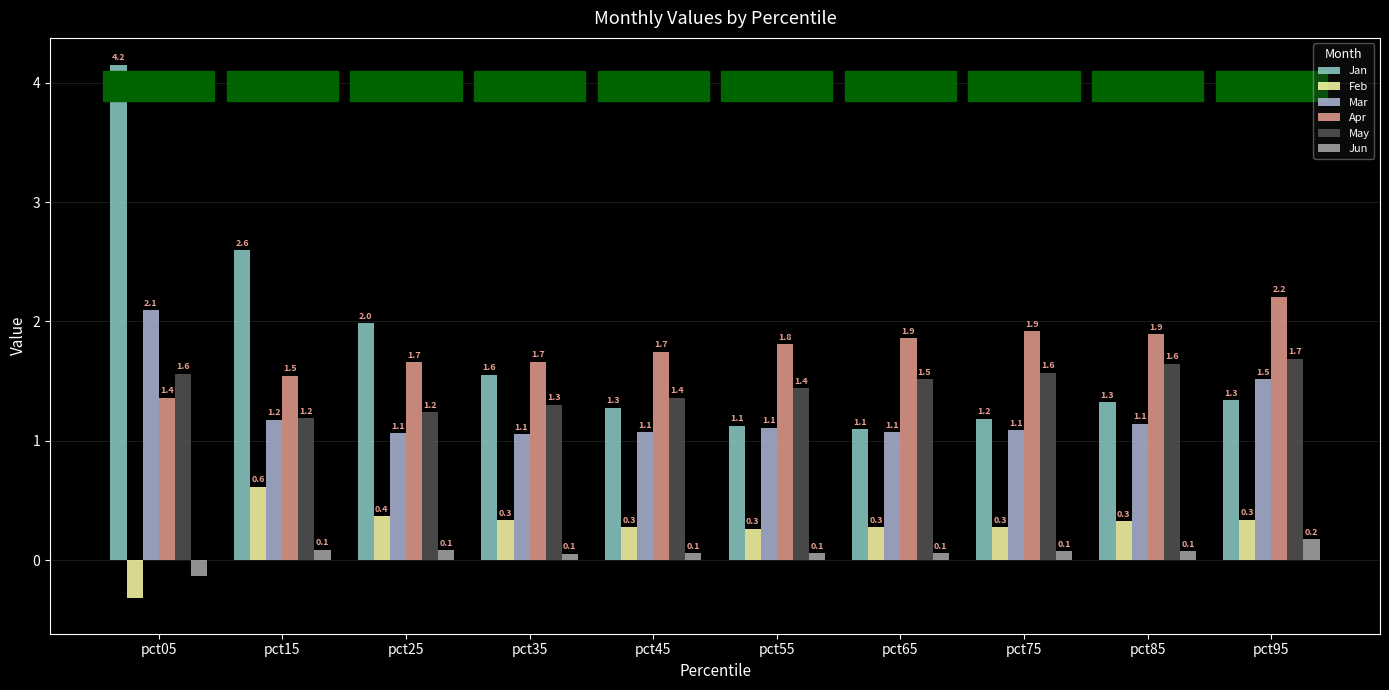

At which label does May reach its peak?

pct95